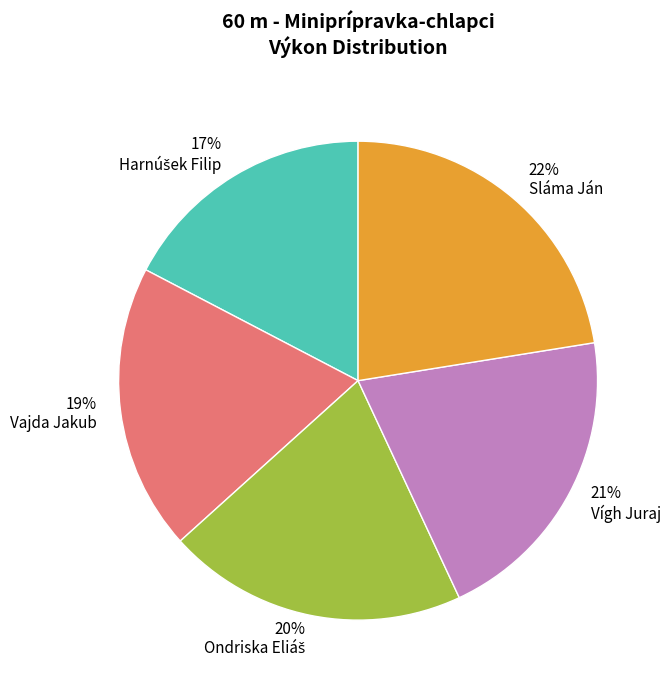

To the nearest percent, what percentage of the pie is Sláma Ján?

22%